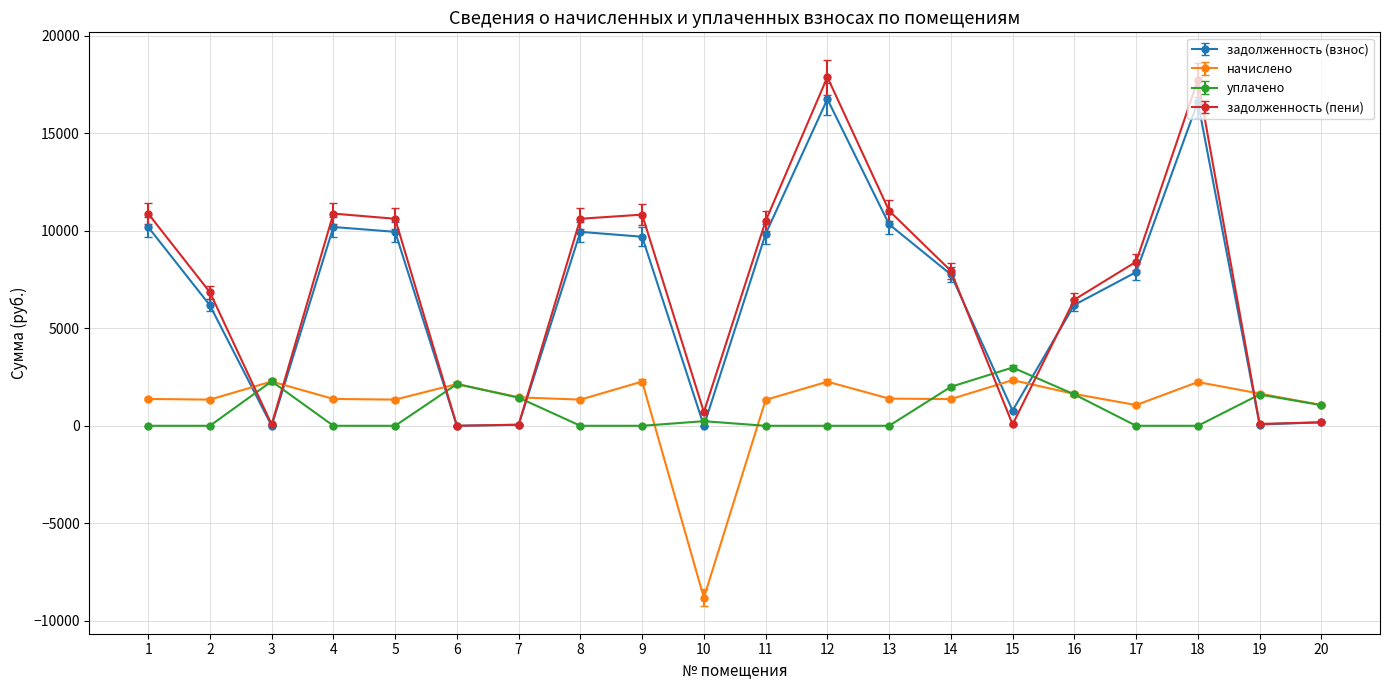

How many categories are shown in the chart?

20